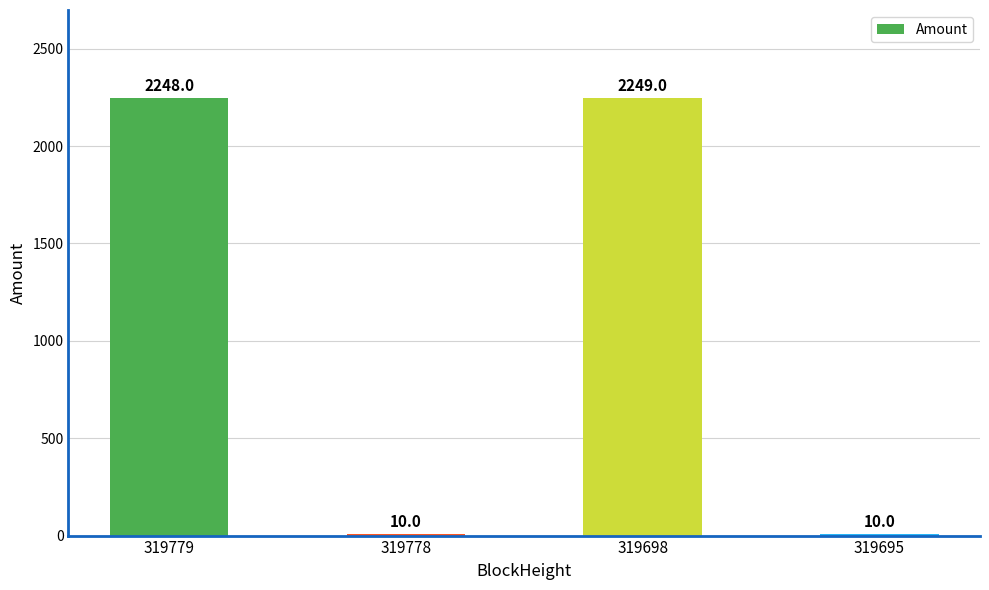

What is the value of the 4th bar from the left?

10.0